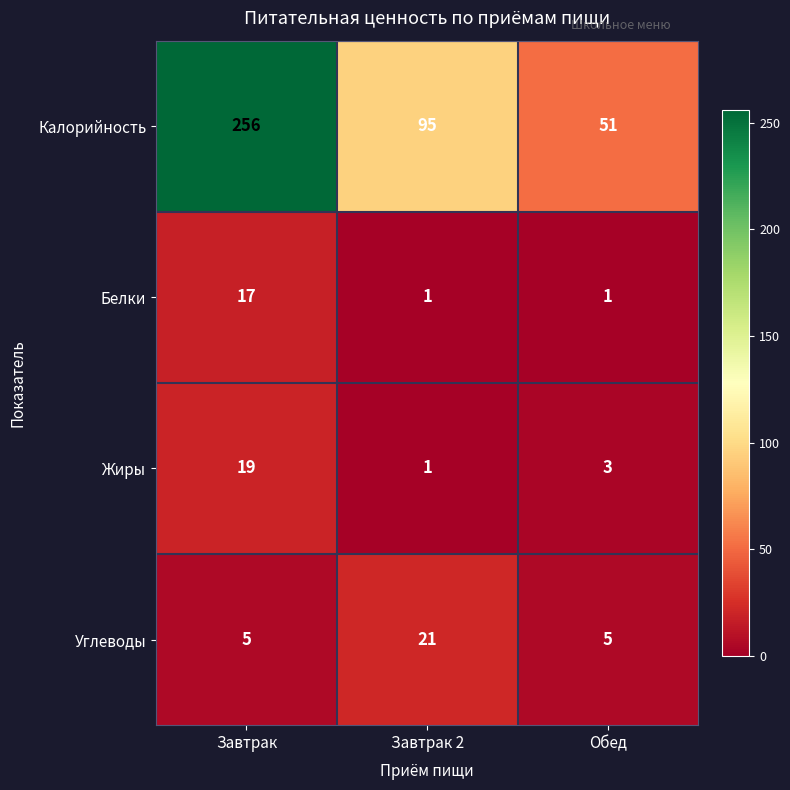

At which label is Жиры closest to 10?

Обед